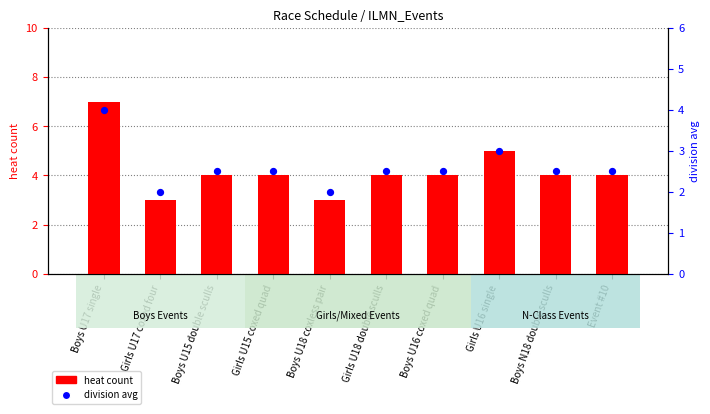

What is the total value across all series at Girls U18 double sculls?

6.5